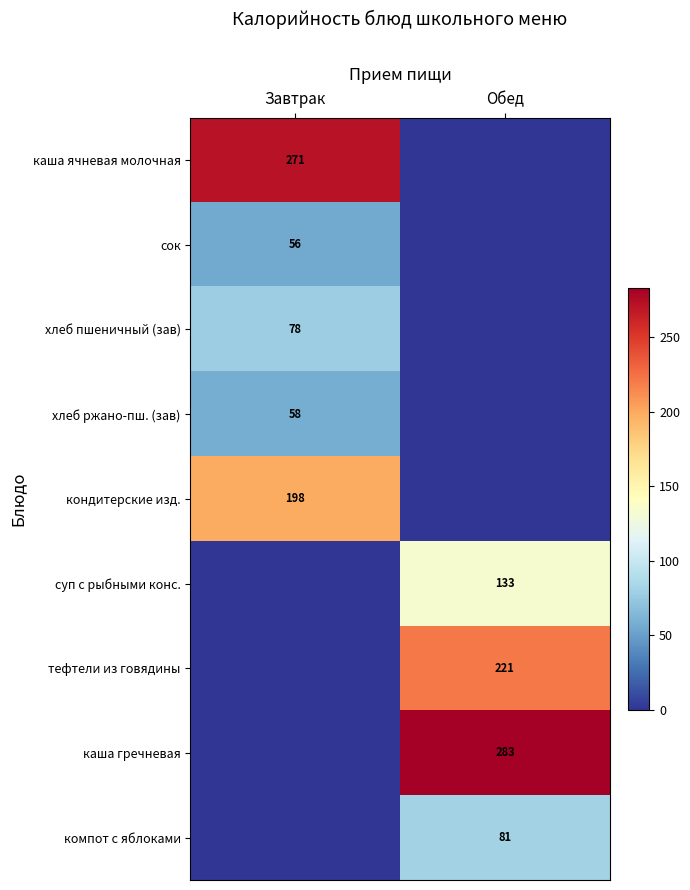

At how many categories does at least one series exceed 83?

2